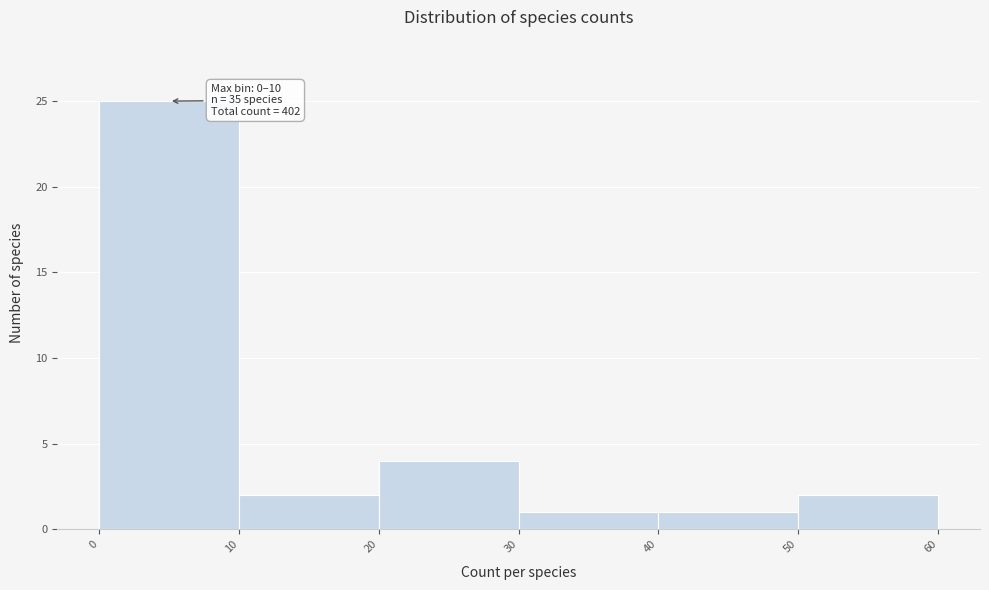

Which range on the x-axis has the tallest bar?

0 to 10